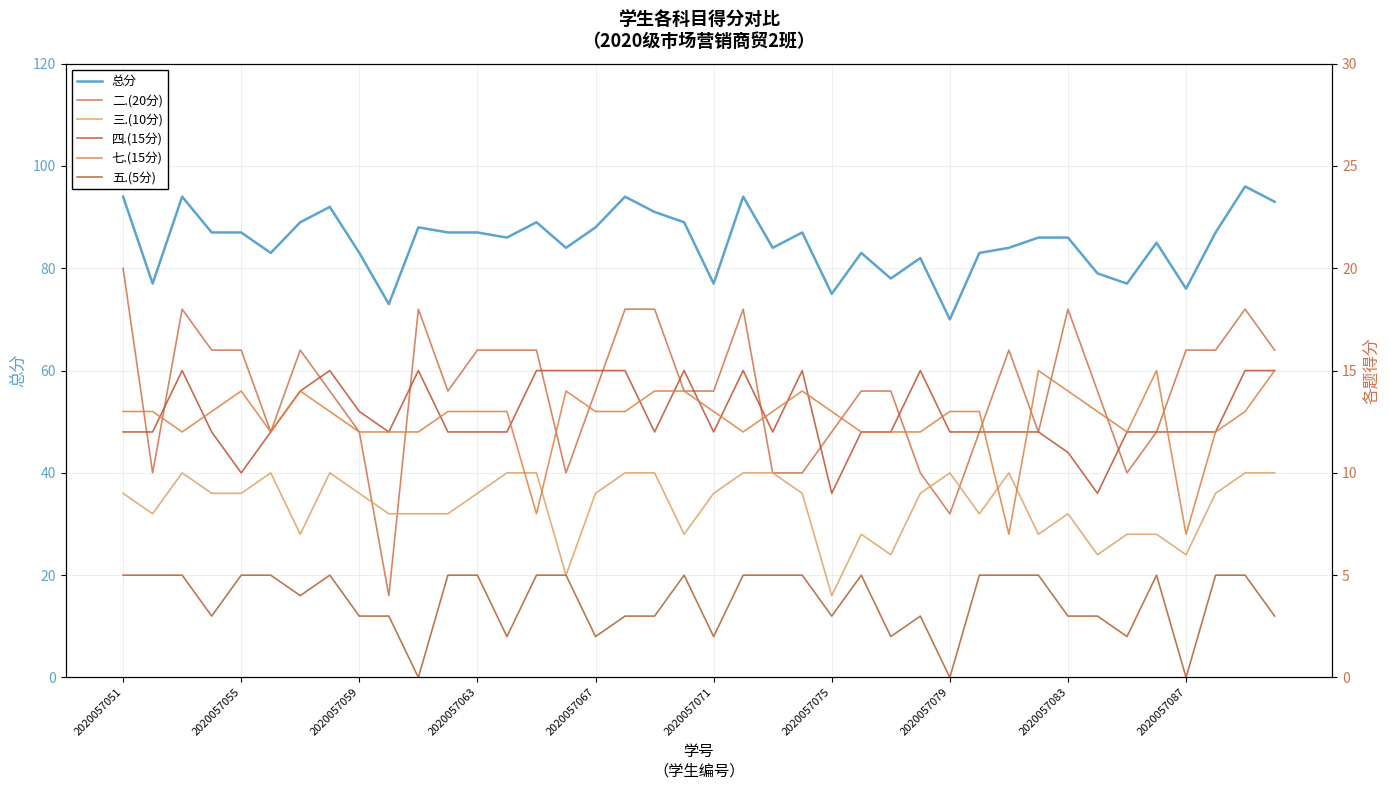

Rank the series at 35 from highest to lowest value.

总分, 七.(15分), 二.(20分), 四.(15分), 三.(10分), 五.(5分)